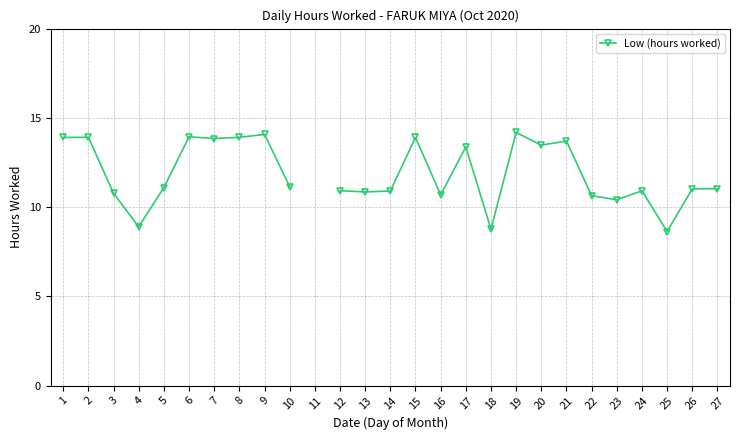

Where is the data nearest to the value 11?

26